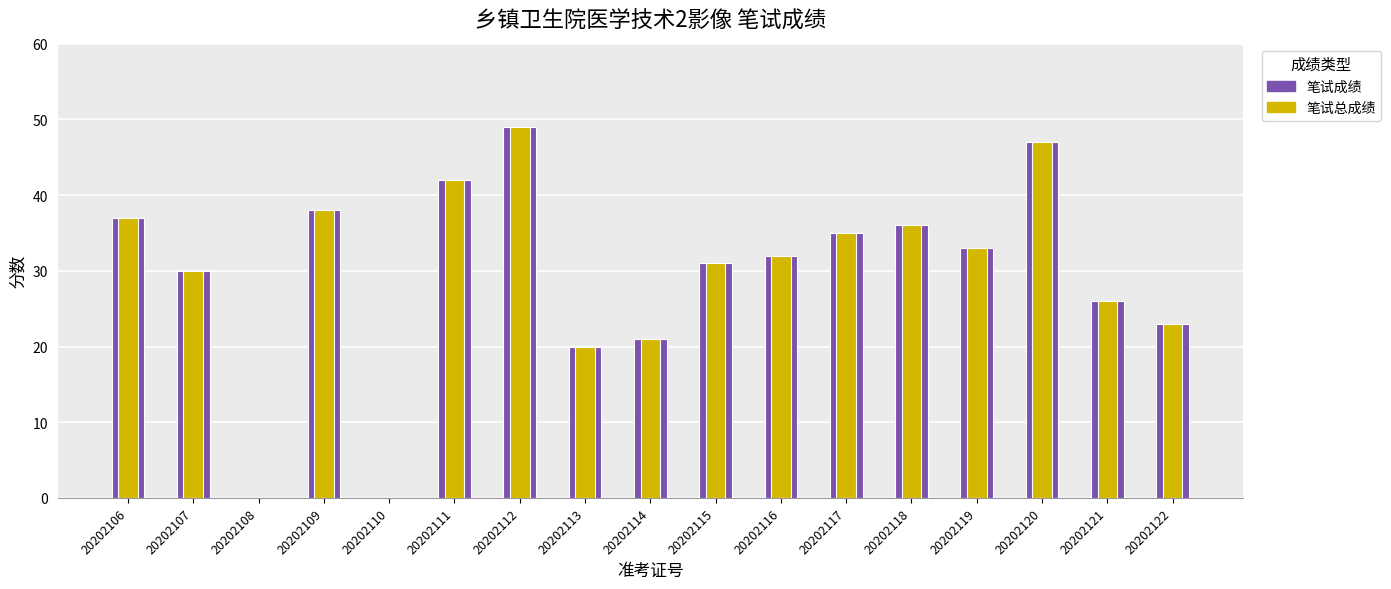

Between 20202106 and 20202112, which series saw the biggest shift?

笔试成绩